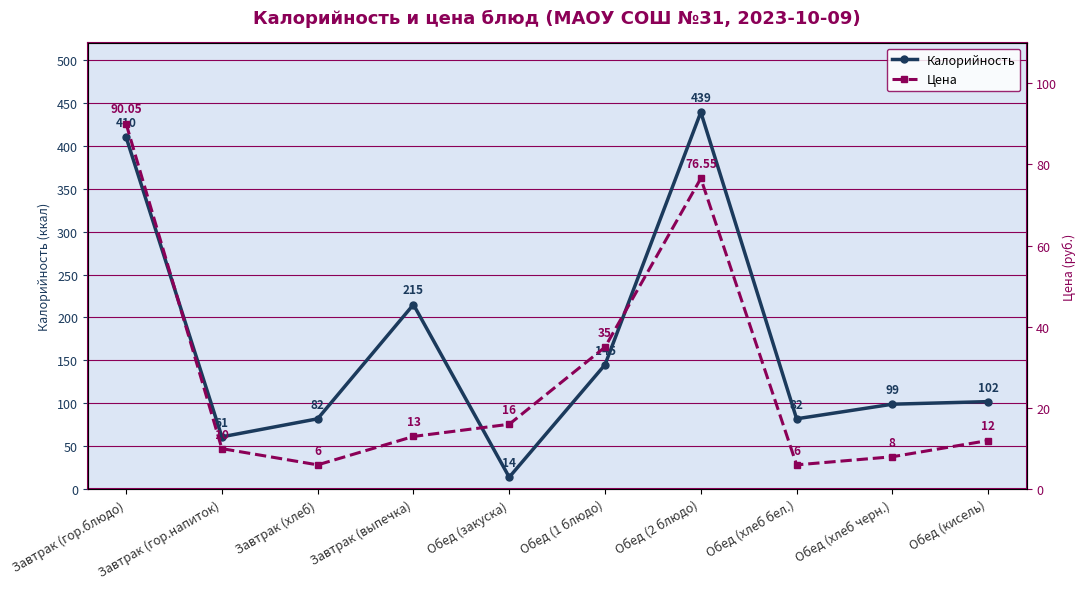

The value of Калорийность at Завтрак (гор.блюдо) is 410.0. True or false?

True